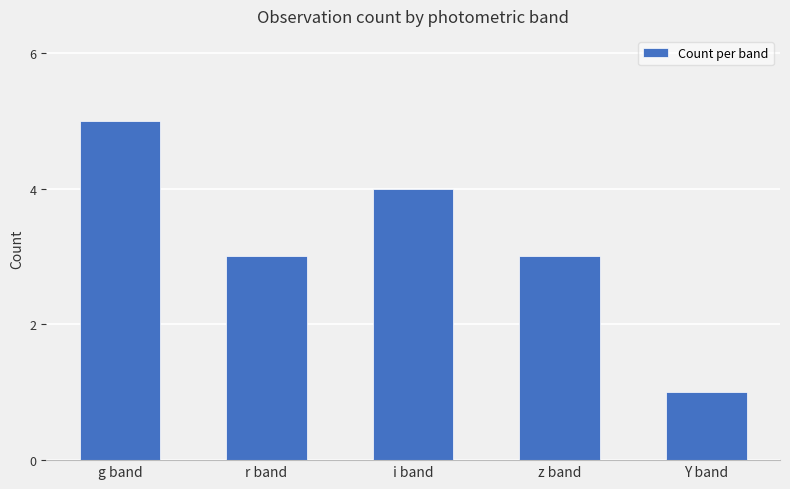

What is the approximate value at r band?

3